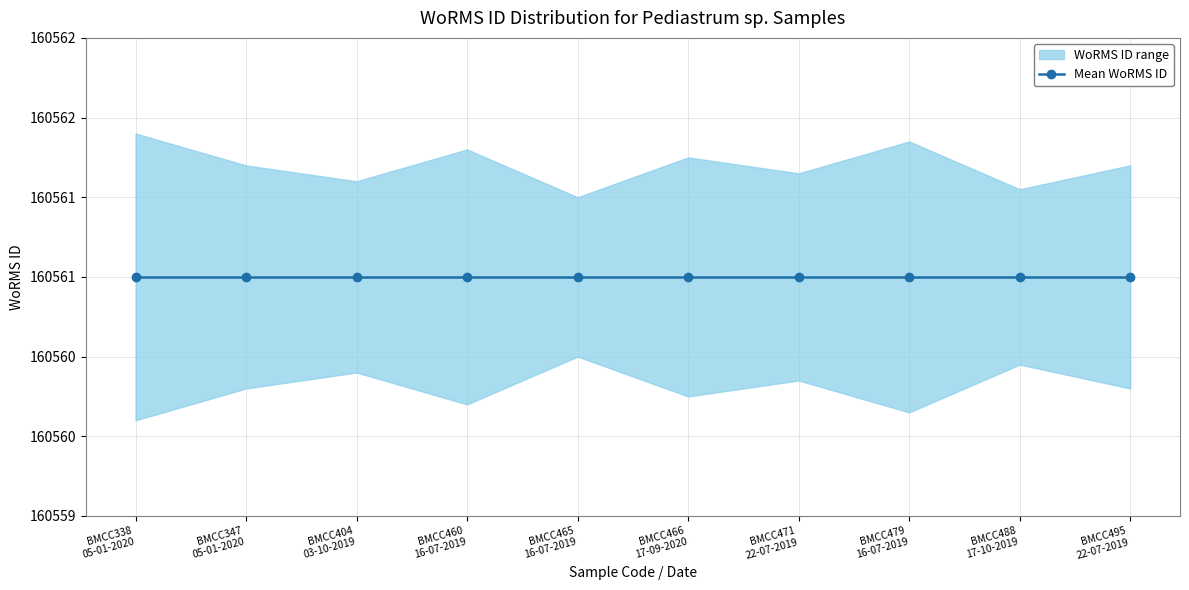

Is this an area chart (filled region under the line)?

No